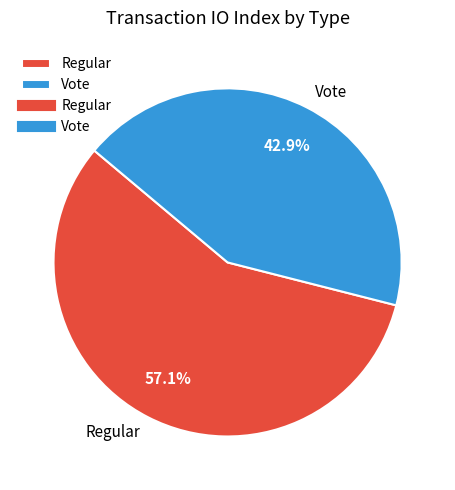

Combined, what portion of the pie is Vote and Regular?

100.0%